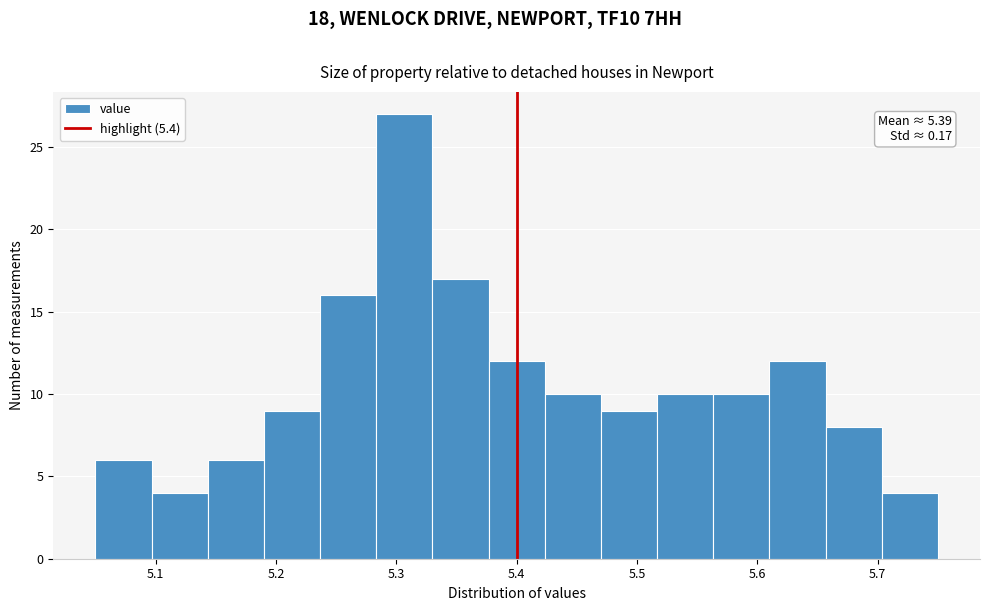

Over which range of the x-axis is the bar tallest?

5.28 to 5.33